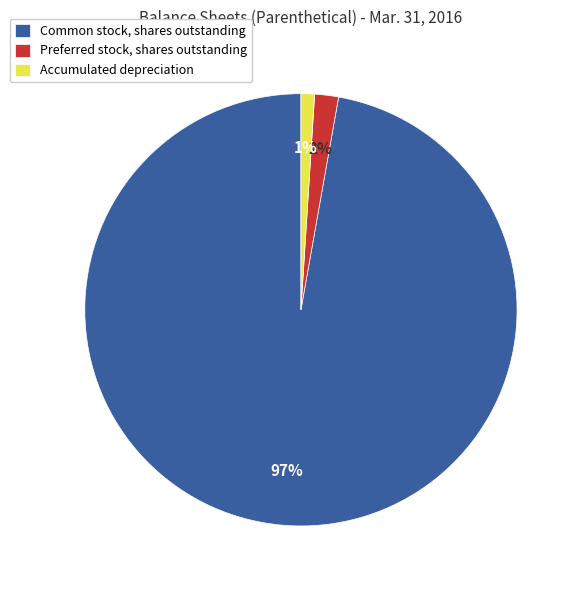

How many slices are in this pie chart?

3